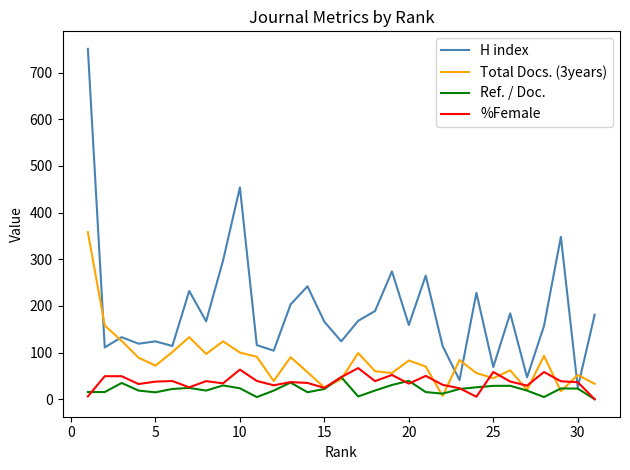

What is the greatest value displayed?

751.0